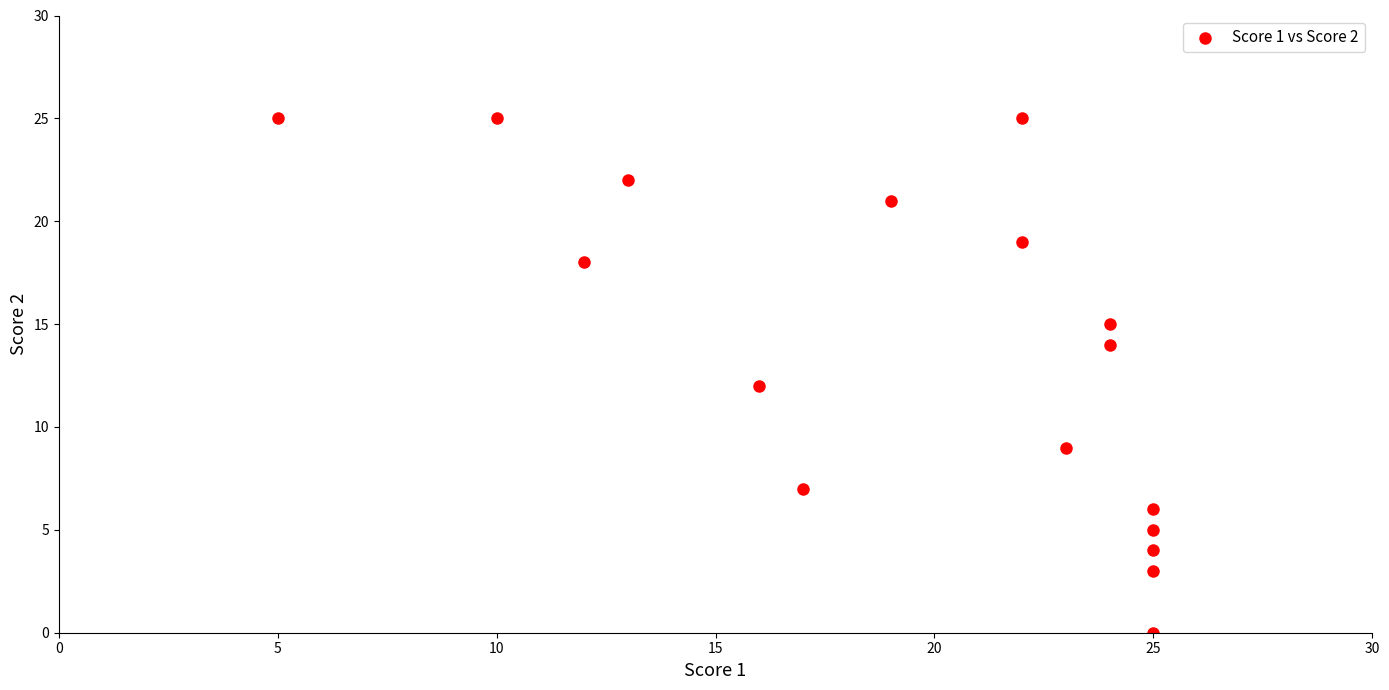

What is the range of X values (max minus min)?

20